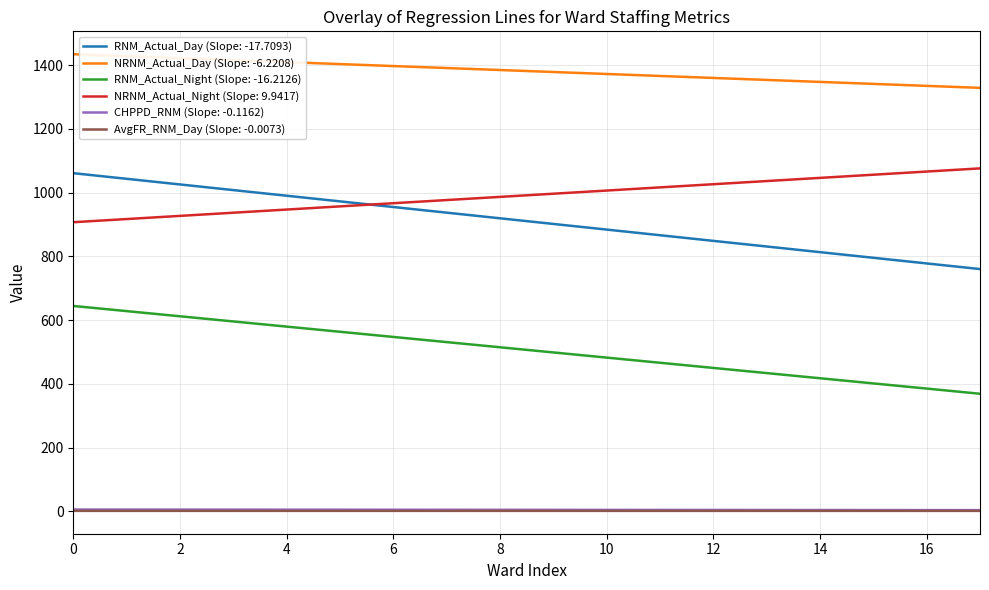

Which series has the largest total across all categories?

NRNM_Actual_Day (Slope: -6.2208)